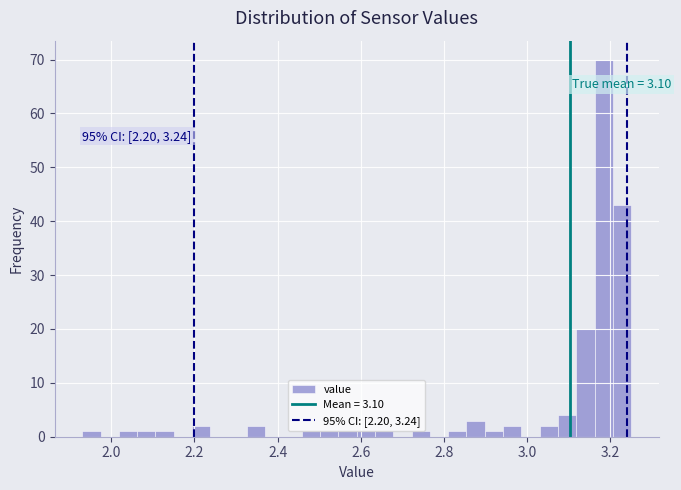

Read against the x-axis, roughly where is the centre of the tallest bar?

3.18